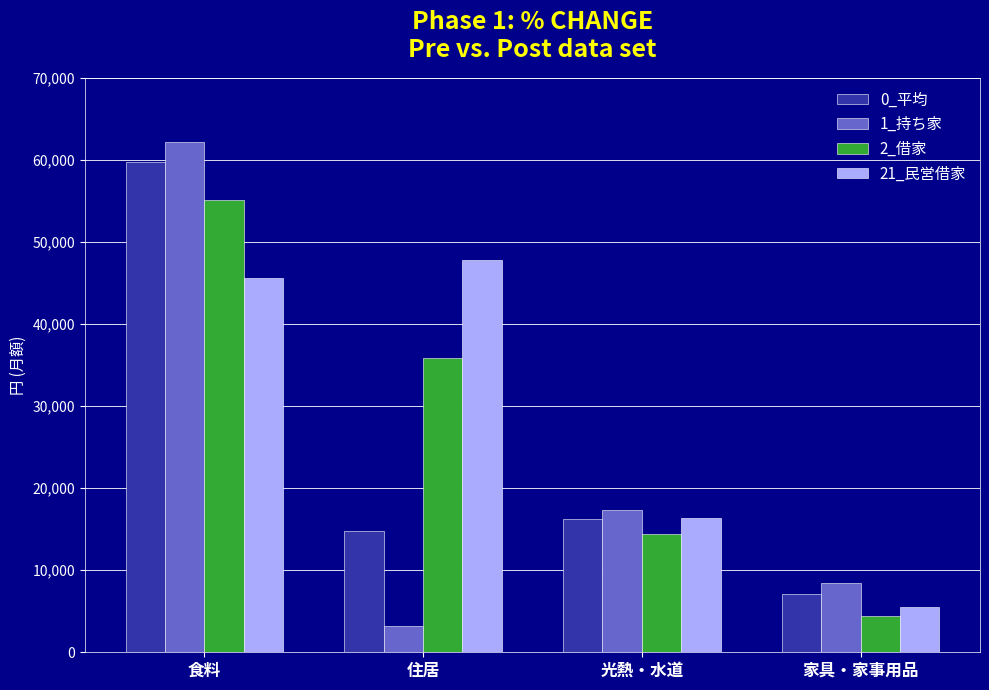

What is the difference between the 2_借家 values at 家具・家事用品 and 食料?

50673